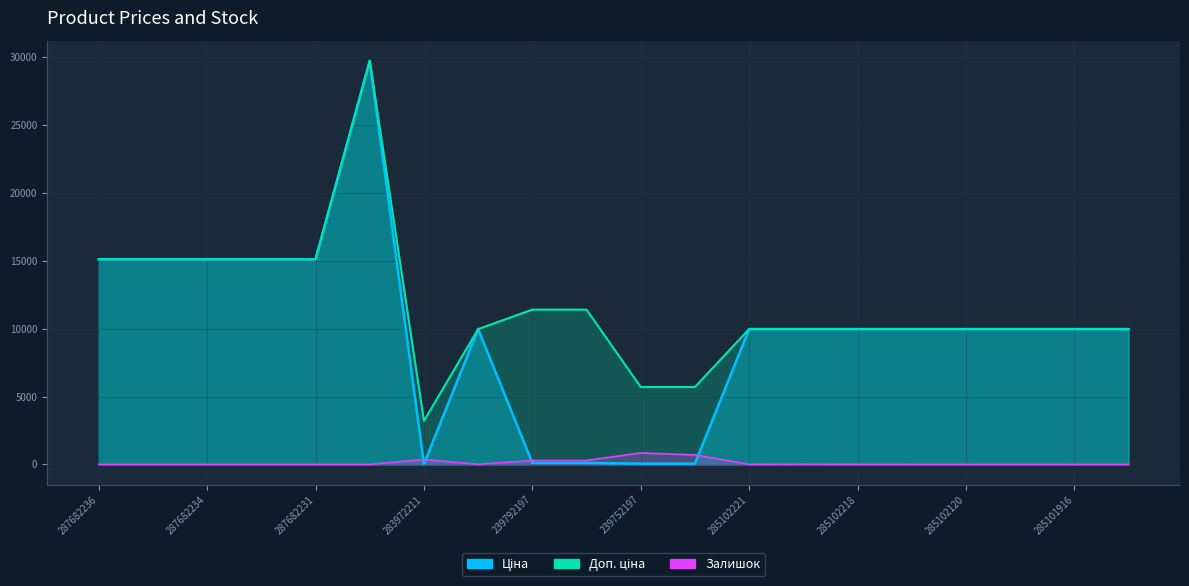

Reading left to right, extract all data points from this chart.

Ціна: 287682236=15120.0	287682235=15120.0	287682234=15120.0	287682233=15120.0	287682231=15120.0	287702232=29747.2	283972211=32.0	285101569=9975.0	239792197=114.1	239792196=114.1	239752197=57.0	239752196=57.0	285102221=9975.0	285102219=9975.0	285102218=9975.0	285102216=9975.0	285102120=9975.0	285102044=9975.0	285101916=9975.0	285101915=9975.0
Доп. ціна: 287682236=15120.0	287682235=15120.0	287682234=15120.0	287682233=15120.0	287682231=15120.0	287702232=29747.2	283972211=3205.0	285101569=9975.0	239792197=11410.0	239792196=11410.0	239752197=5705.0	239752196=5705.0	285102221=9975.0	285102219=9975.0	285102218=9975.0	285102216=9975.0	285102120=9975.0	285102044=9975.0	285101916=9975.0	285101915=9975.0
Залишок: 287682236=0.0	287682235=0.0	287682234=0.0	287682233=0.0	287682231=0.0	287702232=0.0	283972211=360.0	285101569=7.0	239792197=289.0	239792196=290.0	239752197=845.0	239752196=698.0	285102221=5.0	285102219=9.0	285102218=3.0	285102216=0.0	285102120=0.0	285102044=1.0	285101916=0.0	285101915=0.0